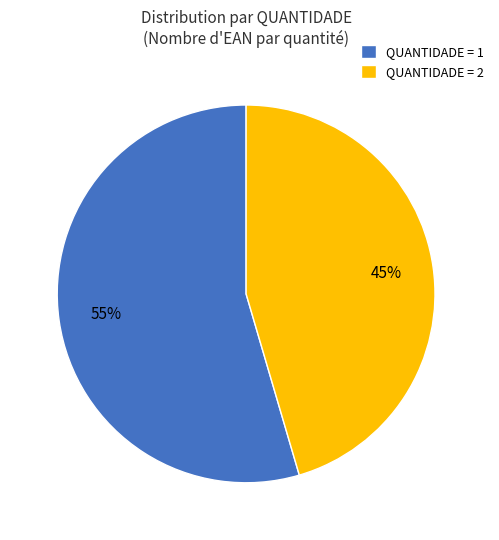

How many slices are in this pie chart?

2